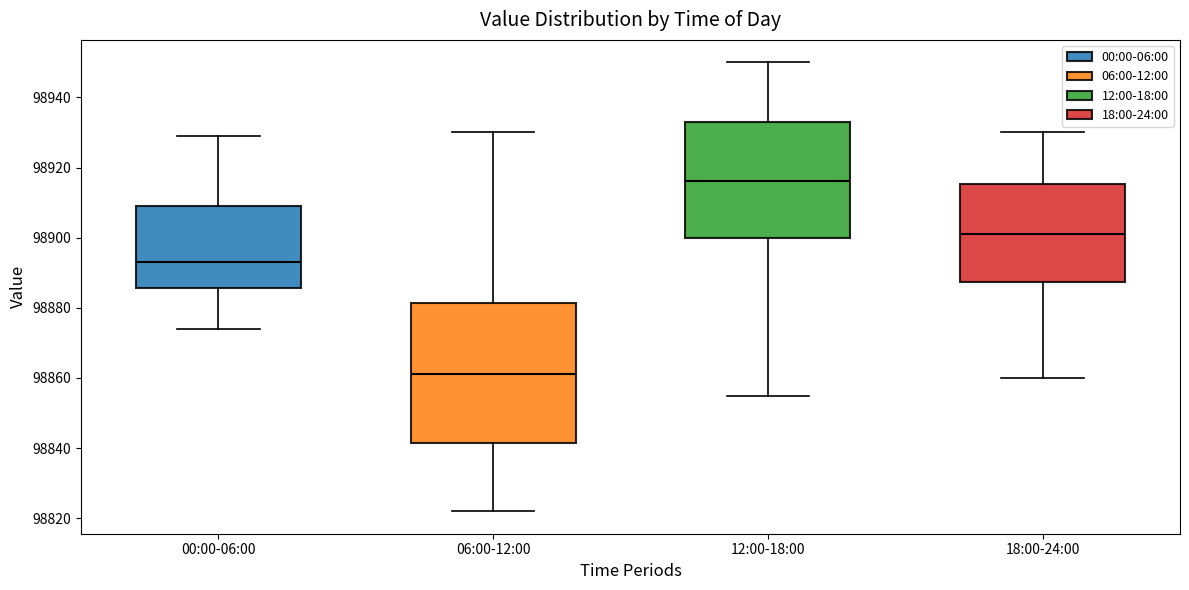

Which box's median line is the lowest?

06:00-12:00